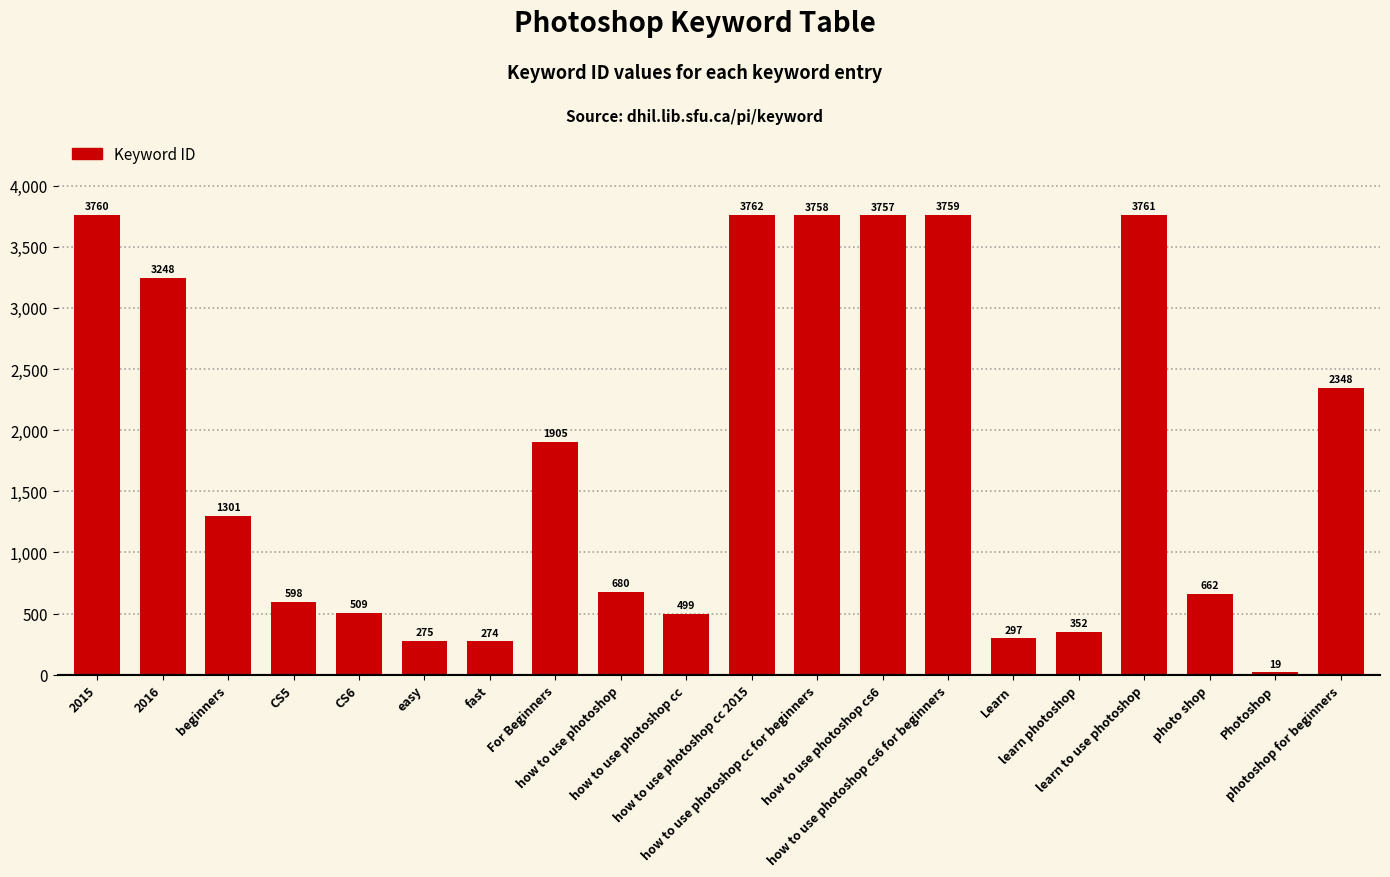

The value at 2016 is 3248. True or false?

True